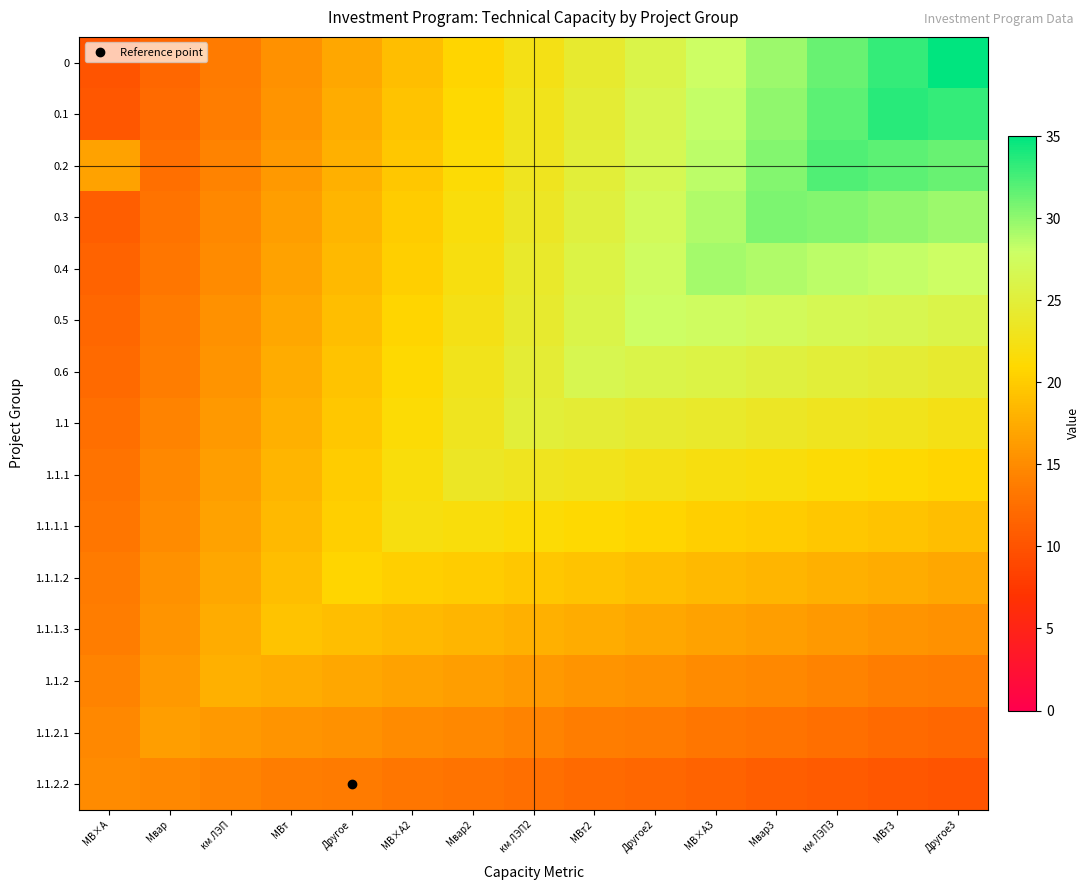

At which category is the sum across all series the highest?

км ЛЭП3